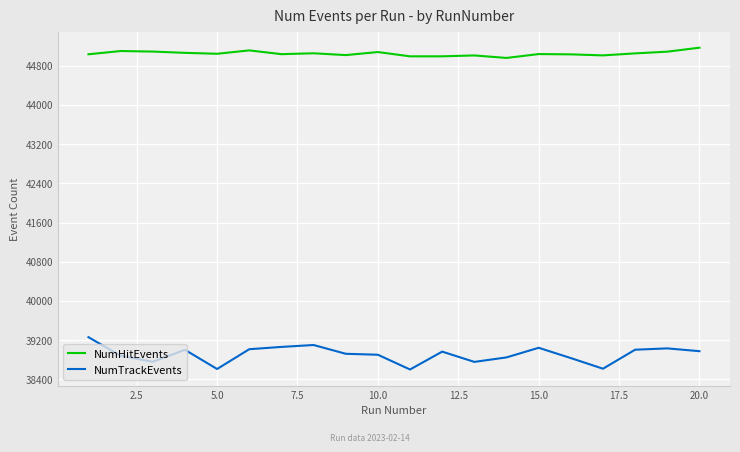

True or false: NumTrackEvents and NumHitEvents cross at least once.

False